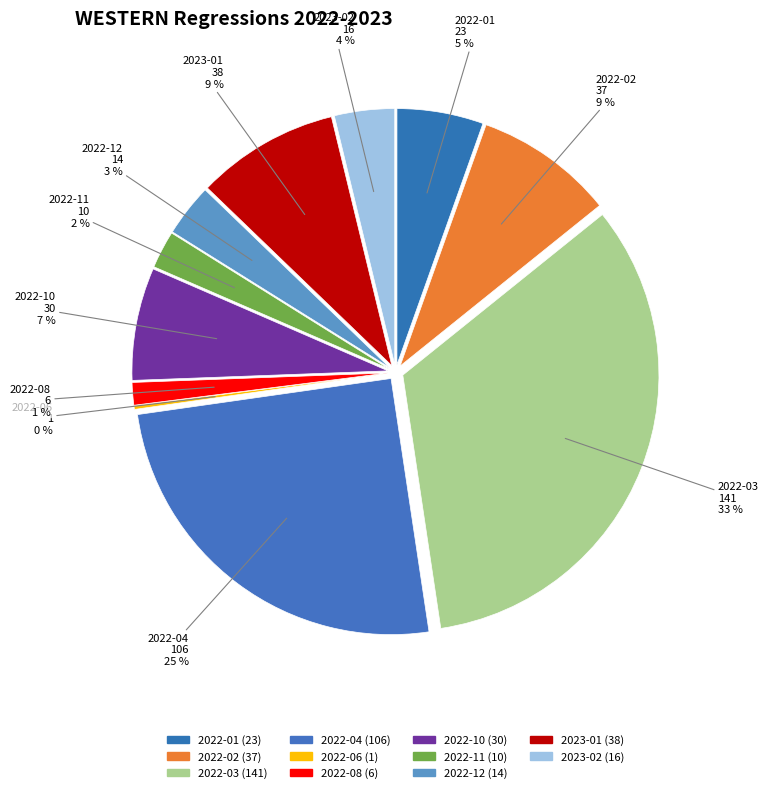

To the nearest percent, what portion does 2022-04 represent?

25%